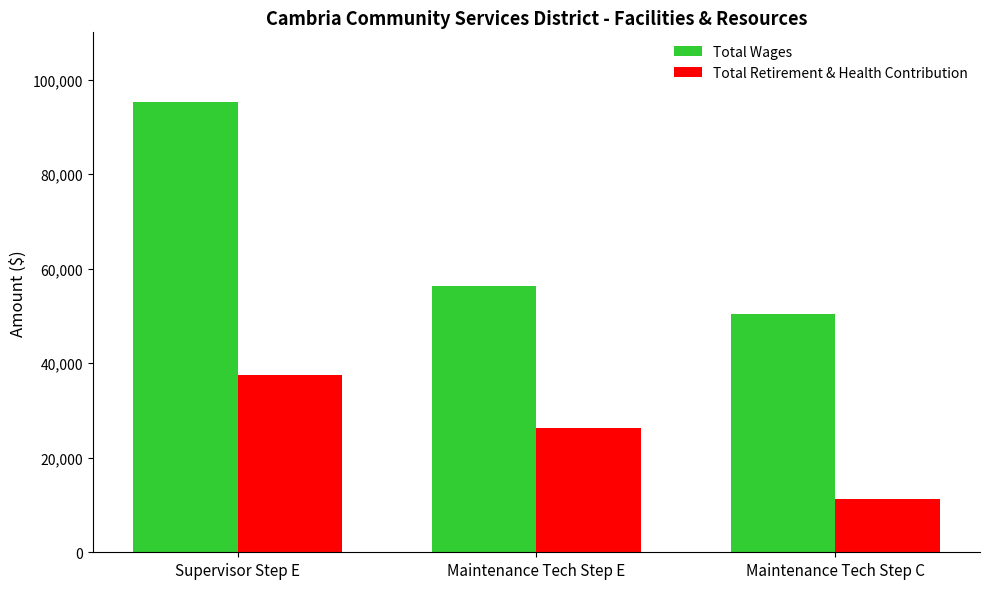

What are all the series names shown in the legend?

Total Wages, Total Retirement & Health Contribution